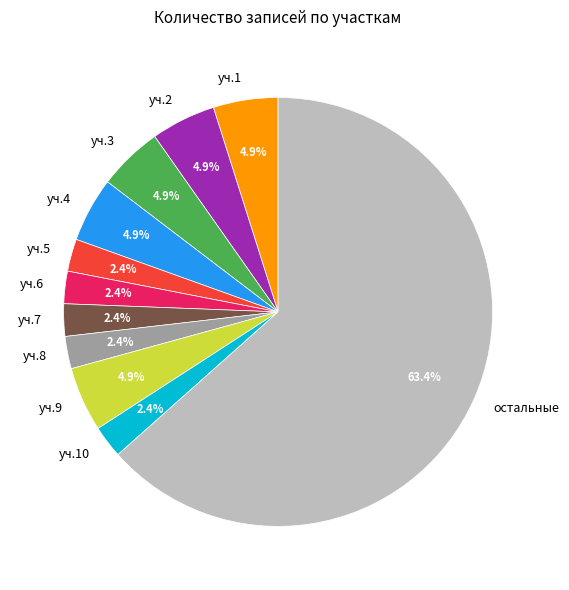

Which slice is the largest?

остальные